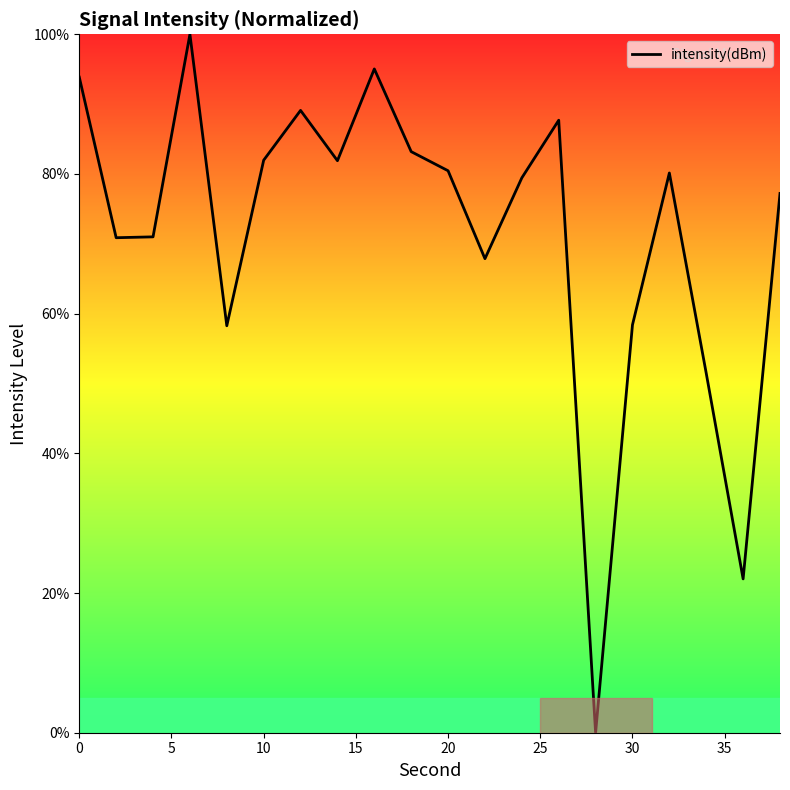

Count the number of categories in the chart.

20